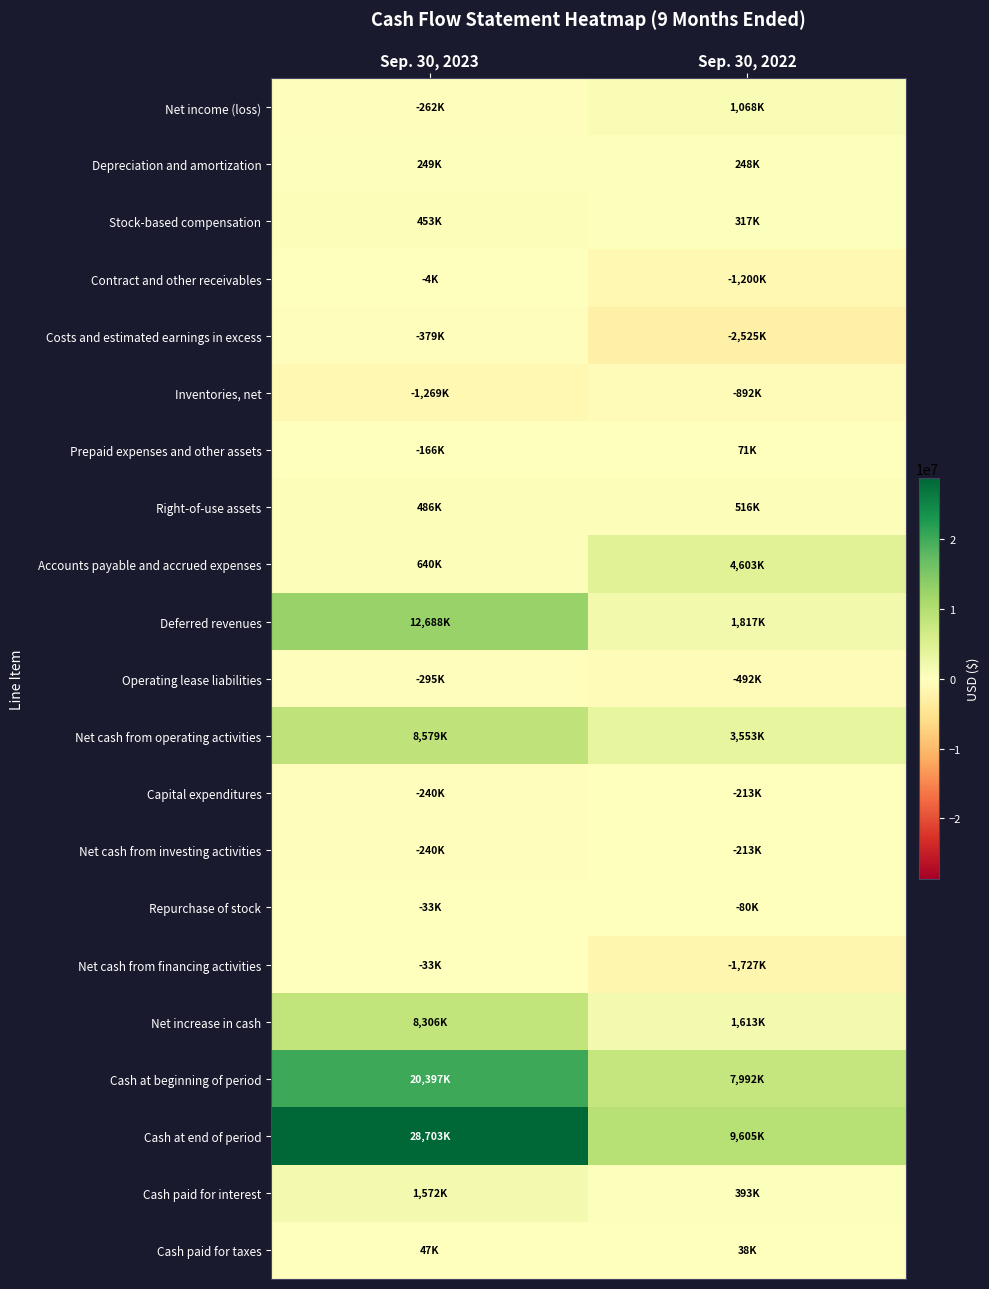

Reading left to right, what are all the values shown in this chart?

Net income (loss): Sep. 30, 2023=-262000	Sep. 30, 2022=1068000
Depreciation and amortization: Sep. 30, 2023=249000	Sep. 30, 2022=248000
Stock-based compensation: Sep. 30, 2023=453000	Sep. 30, 2022=317000
Contract and other receivables: Sep. 30, 2023=-3566	Sep. 30, 2022=-1200000
Costs and estimated earnings in excess: Sep. 30, 2023=-379000	Sep. 30, 2022=-2525000
Inventories, net: Sep. 30, 2023=-1269000	Sep. 30, 2022=-892000
Prepaid expenses and other assets: Sep. 30, 2023=-166000	Sep. 30, 2022=71000
Right-of-use assets: Sep. 30, 2023=486000	Sep. 30, 2022=516000
Accounts payable and accrued expenses: Sep. 30, 2023=640000	Sep. 30, 2022=4603000
Deferred revenues: Sep. 30, 2023=12688000	Sep. 30, 2022=1817000
Operating lease liabilities: Sep. 30, 2023=-295000	Sep. 30, 2022=-492000
Net cash from operating activities: Sep. 30, 2023=8579000	Sep. 30, 2022=3553000
Capital expenditures: Sep. 30, 2023=-240000	Sep. 30, 2022=-213000
Net cash from investing activities: Sep. 30, 2023=-240000	Sep. 30, 2022=-213000
Repurchase of stock: Sep. 30, 2023=-33000	Sep. 30, 2022=-80000
Net cash from financing activities: Sep. 30, 2023=-33000	Sep. 30, 2022=-1727000
Net increase in cash: Sep. 30, 2023=8306000	Sep. 30, 2022=1613000
Cash at beginning of period: Sep. 30, 2023=20397000	Sep. 30, 2022=7992000
Cash at end of period: Sep. 30, 2023=28703000	Sep. 30, 2022=9605000
Cash paid for interest: Sep. 30, 2023=1572000	Sep. 30, 2022=393000
Cash paid for taxes: Sep. 30, 2023=47000	Sep. 30, 2022=38000